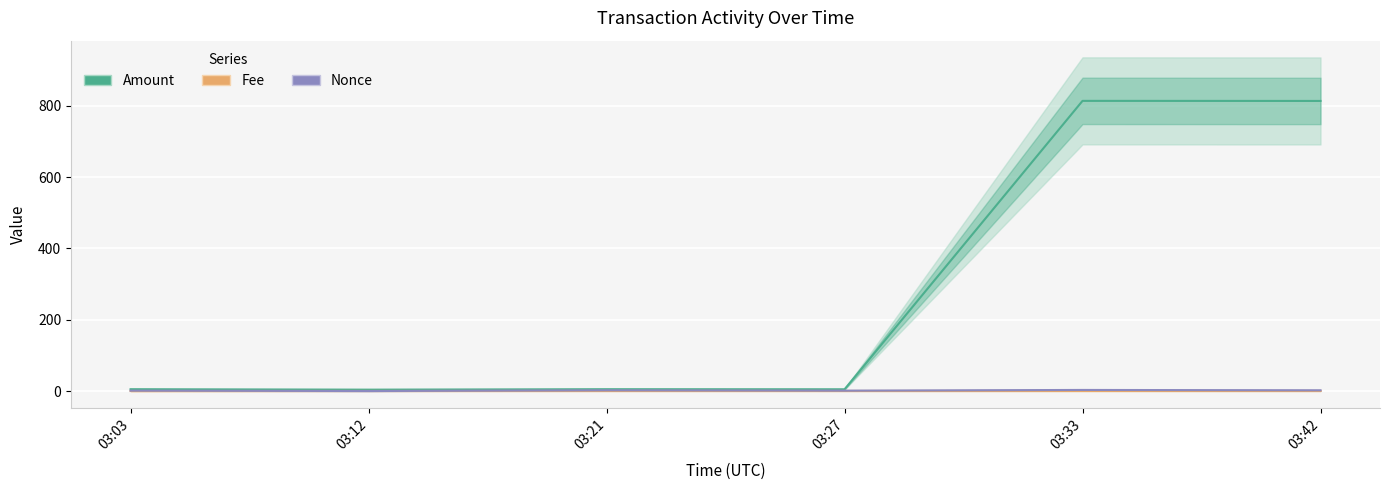

Where do Fee and Nonce first cross each other?

03:03 and 03:12